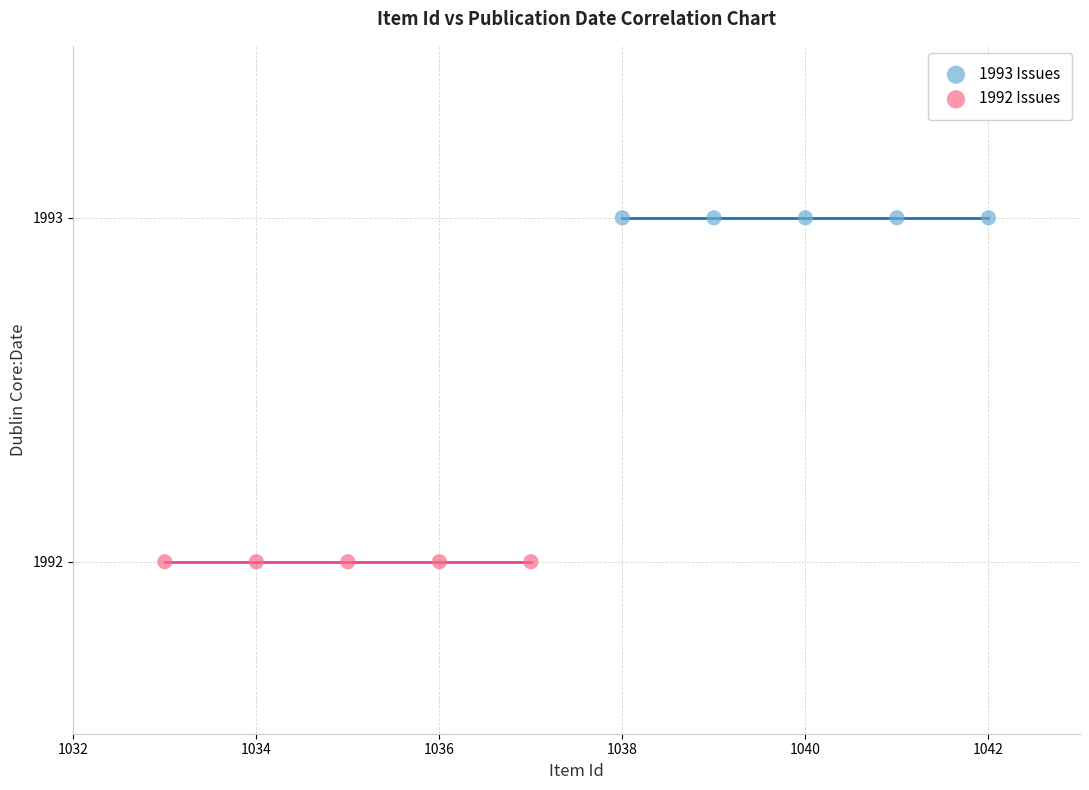

Which series contains the lowest Y value?

1992 Issues